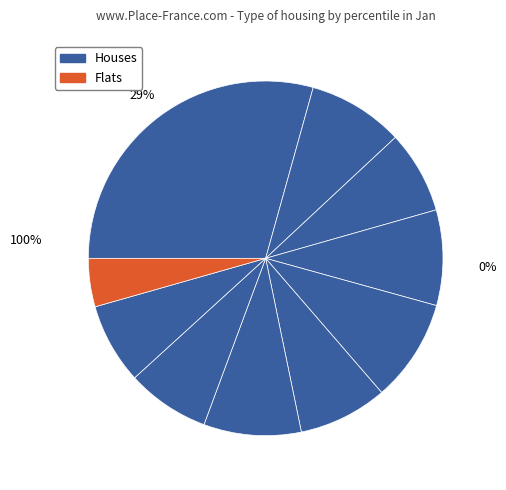

What is the total percentage of pct05 and pct95?

33.7%